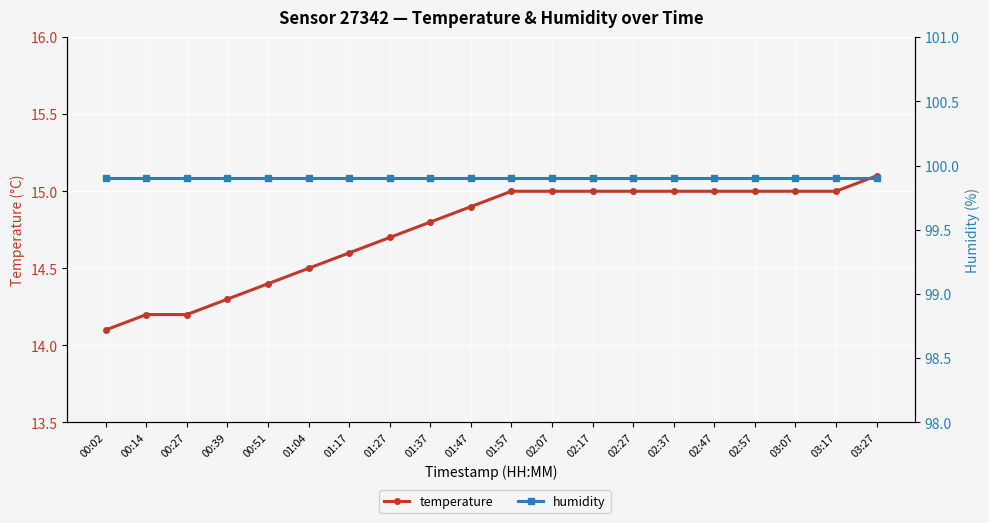

List the series in order of their peak value, lowest first.

temperature, humidity